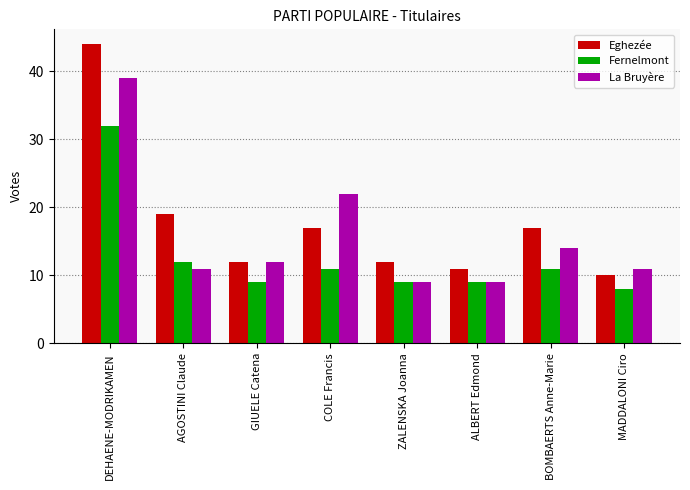

How many data points in La Bruyère are less than 12?

4